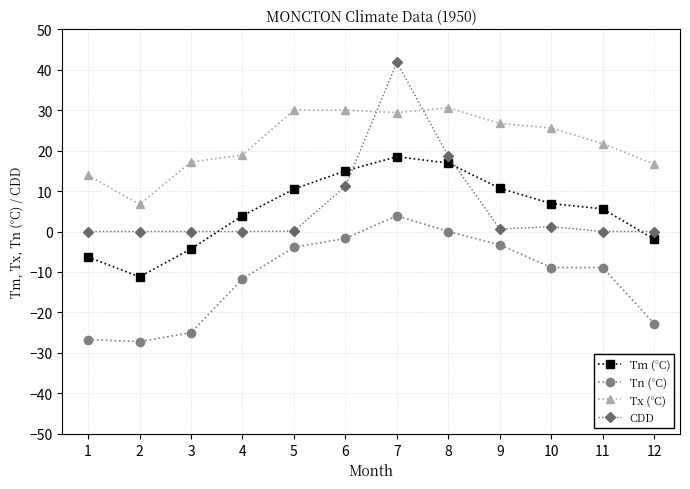

What is the approximate value of Tn (°C) at 10?

-8.9